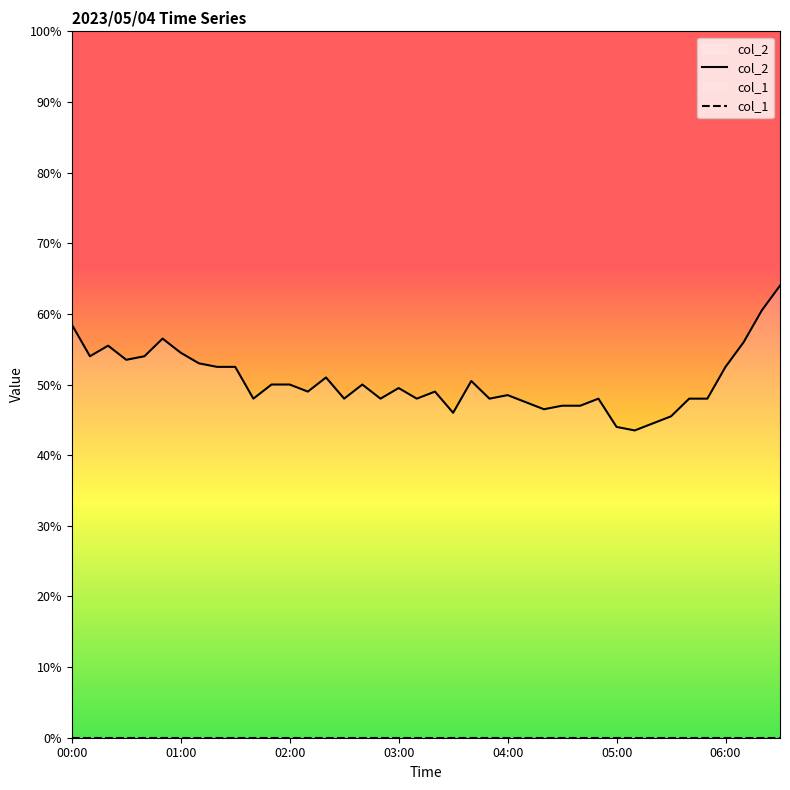

Rank the series by their average value, from lowest to highest.

col_1, col_2